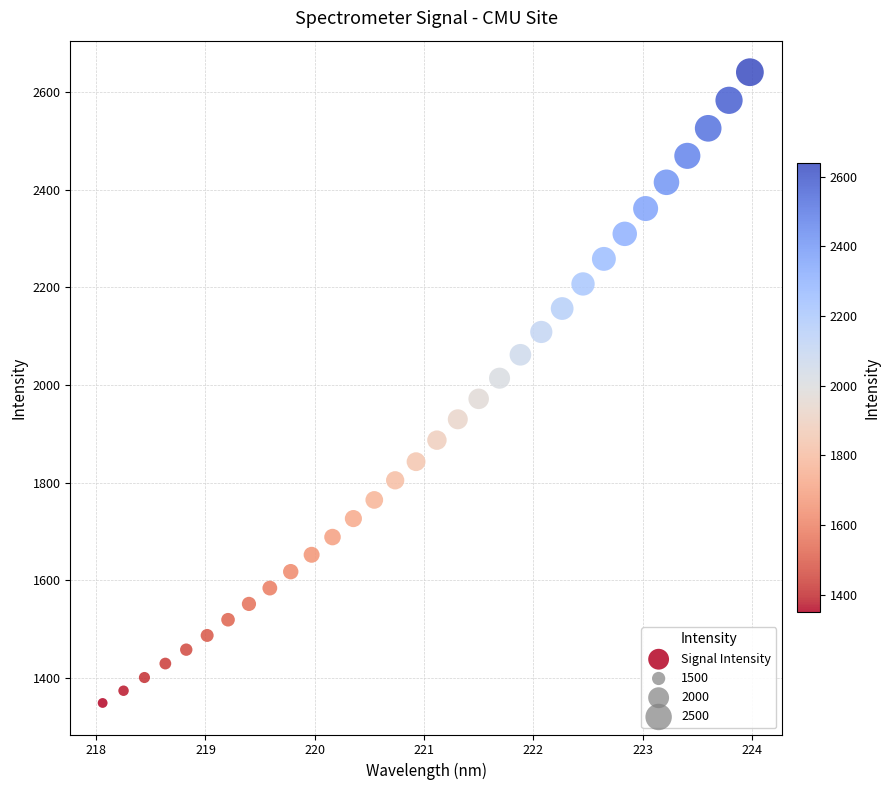

What is the range of Y values (max minus min)?

1291.3